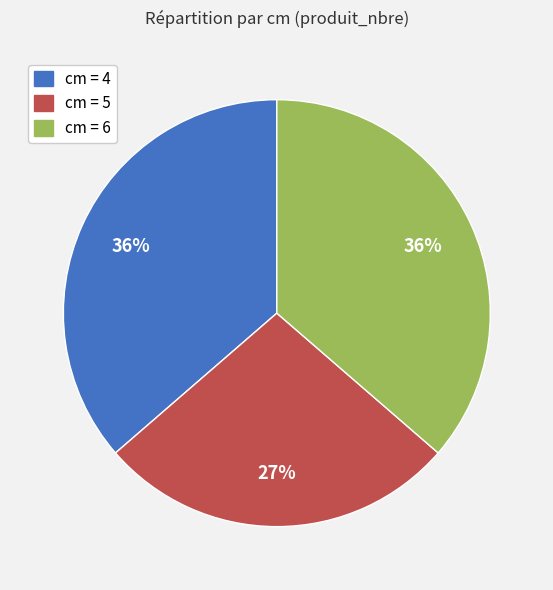

Which category has the smallest portion of the pie?

cm = 5